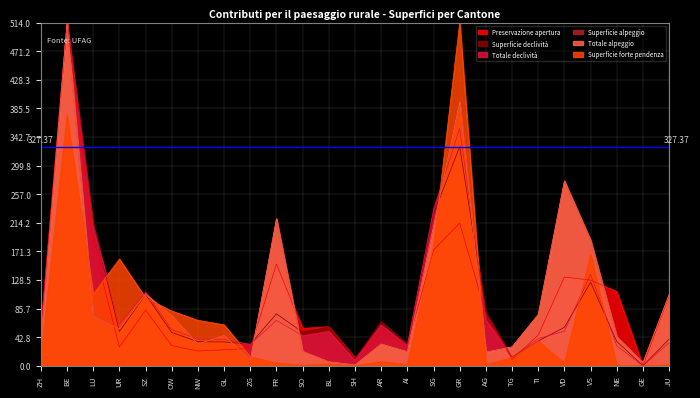

How many lines are shown in the chart?

6